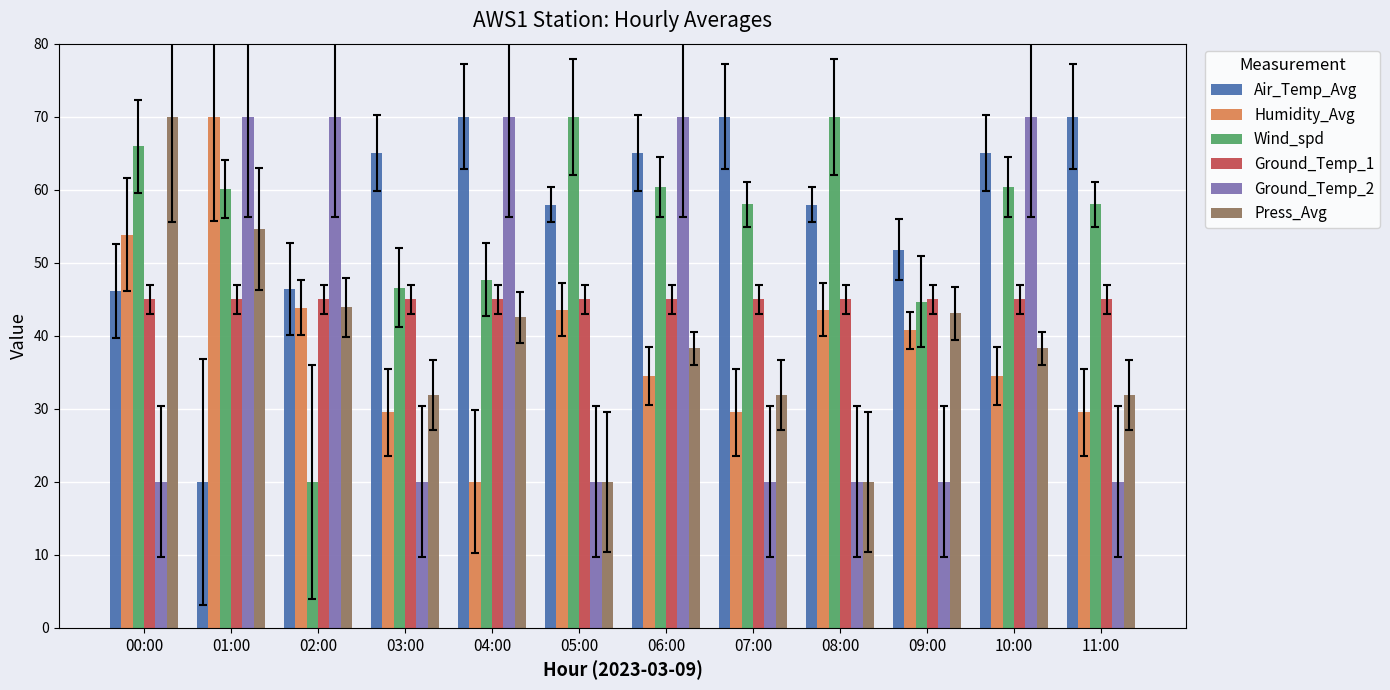

Where does the Wind_spd series first go above 60?

00:00